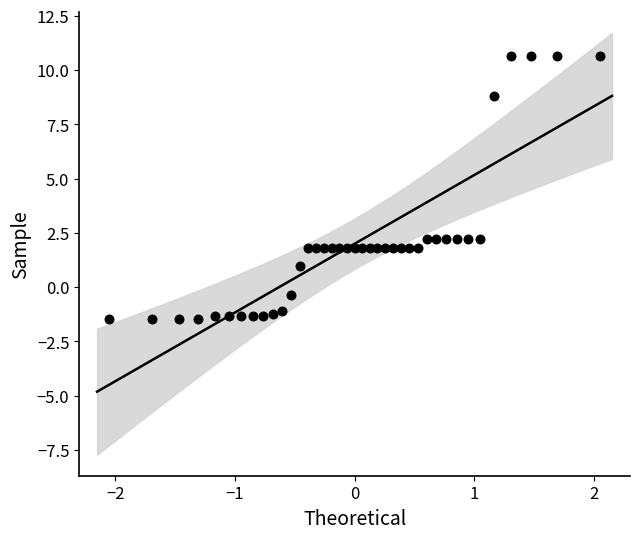

What is the range of Y values (max minus min)?

12.1